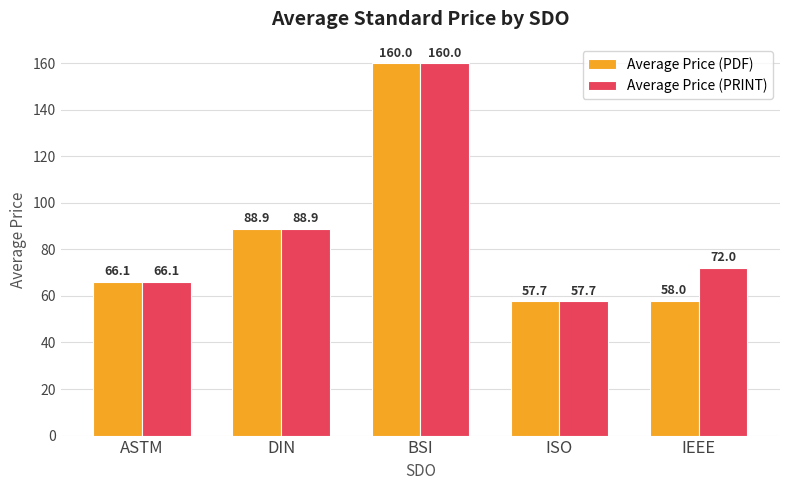

Which series has the largest total across all categories?

Average Price (PRINT)